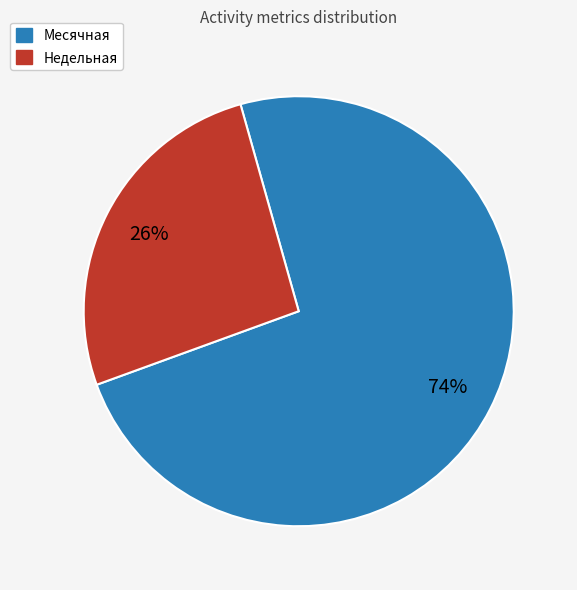

To the nearest percent, what is the average slice percentage?

50%